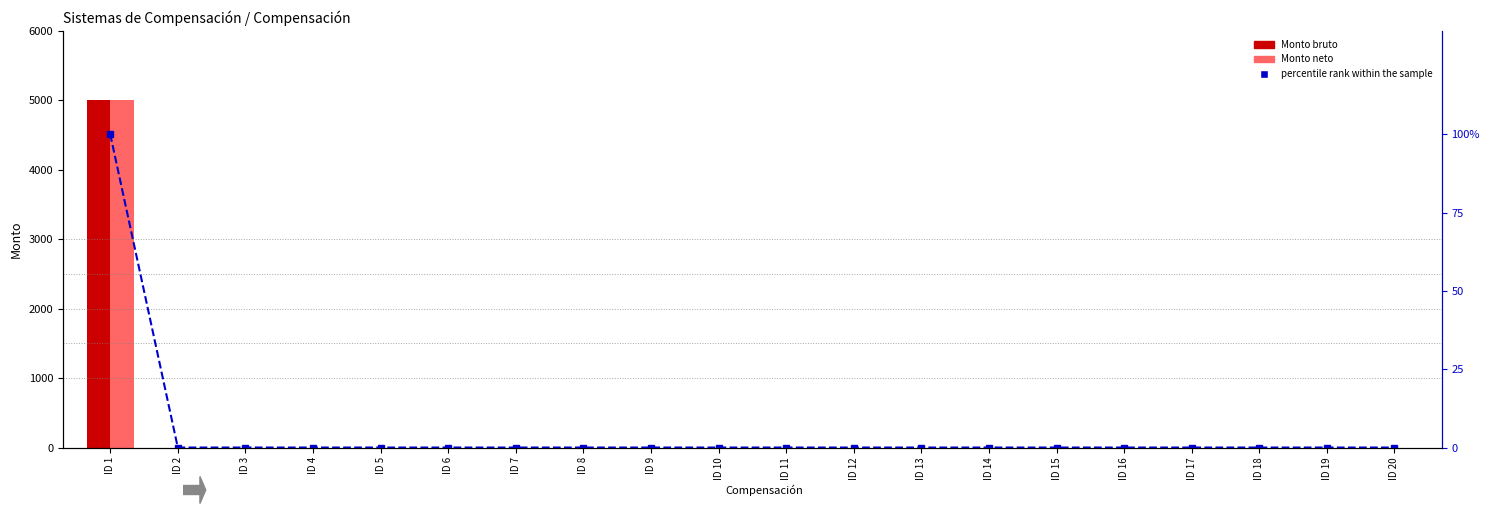

Reading left to right, what are all the values shown in this chart?

Monto bruto: ID 1=5000	ID 2=0	ID 3=0	ID 4=0	ID 5=0	ID 6=0	ID 7=0	ID 8=0	ID 9=0	ID 10=0	ID 11=0	ID 12=0	ID 13=0	ID 14=0	ID 15=0	ID 16=0	ID 17=0	ID 18=0	ID 19=0	ID 20=0
Monto neto: ID 1=5000	ID 2=0	ID 3=0	ID 4=0	ID 5=0	ID 6=0	ID 7=0	ID 8=0	ID 9=0	ID 10=0	ID 11=0	ID 12=0	ID 13=0	ID 14=0	ID 15=0	ID 16=0	ID 17=0	ID 18=0	ID 19=0	ID 20=0
percentile rank within the sample: ID 1=100	ID 2=0	ID 3=0	ID 4=0	ID 5=0	ID 6=0	ID 7=0	ID 8=0	ID 9=0	ID 10=0	ID 11=0	ID 12=0	ID 13=0	ID 14=0	ID 15=0	ID 16=0	ID 17=0	ID 18=0	ID 19=0	ID 20=0